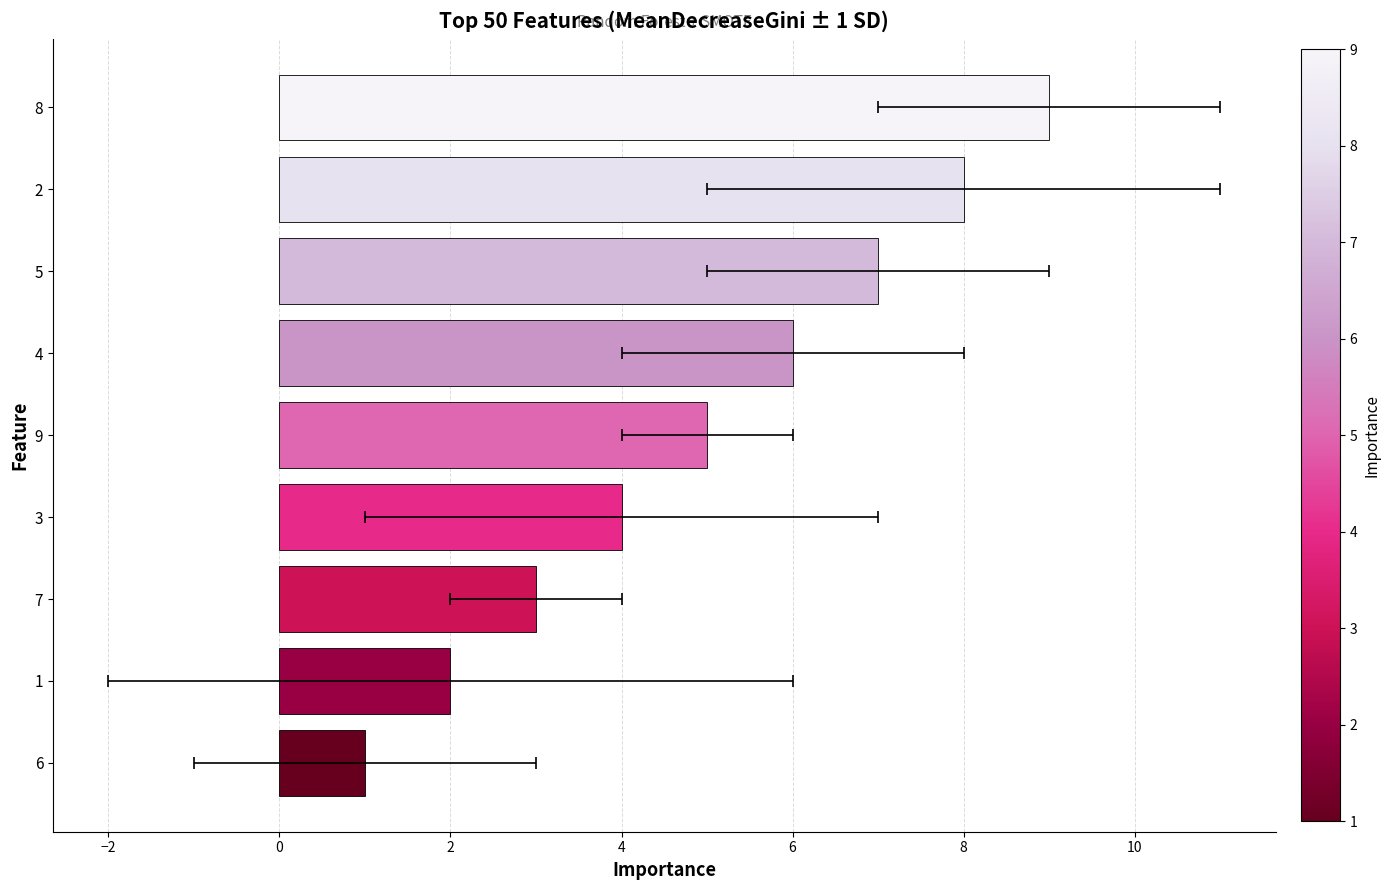

What is the value of the 6th bar from the left?

4